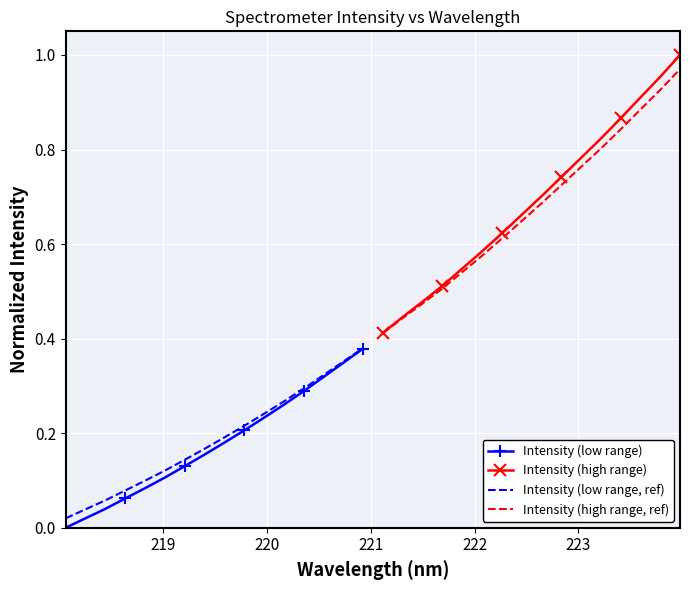

Which series has the largest range (max minus min)?

Intensity (high range)